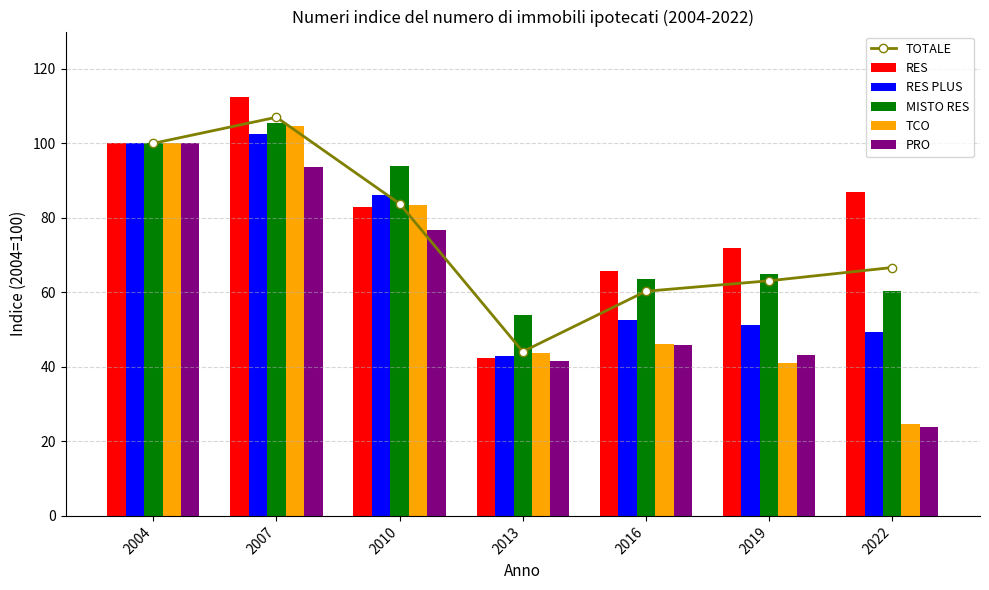

What is the approximate value of TOTALE at 2007?

107.0